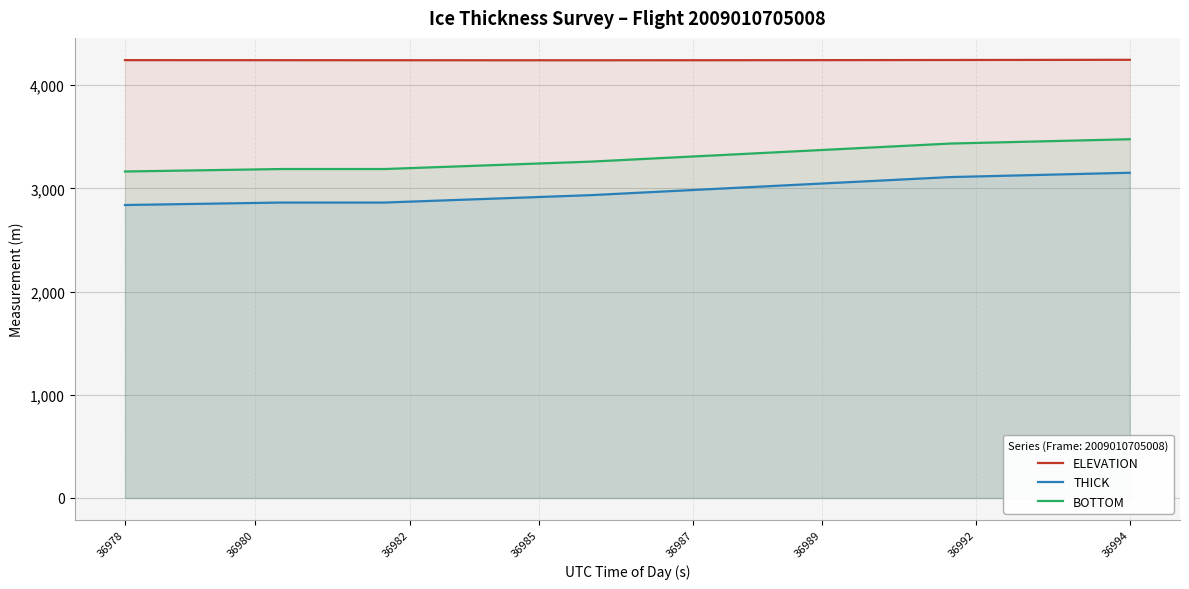

How many values in the ELEVATION series exceed 4243?

21